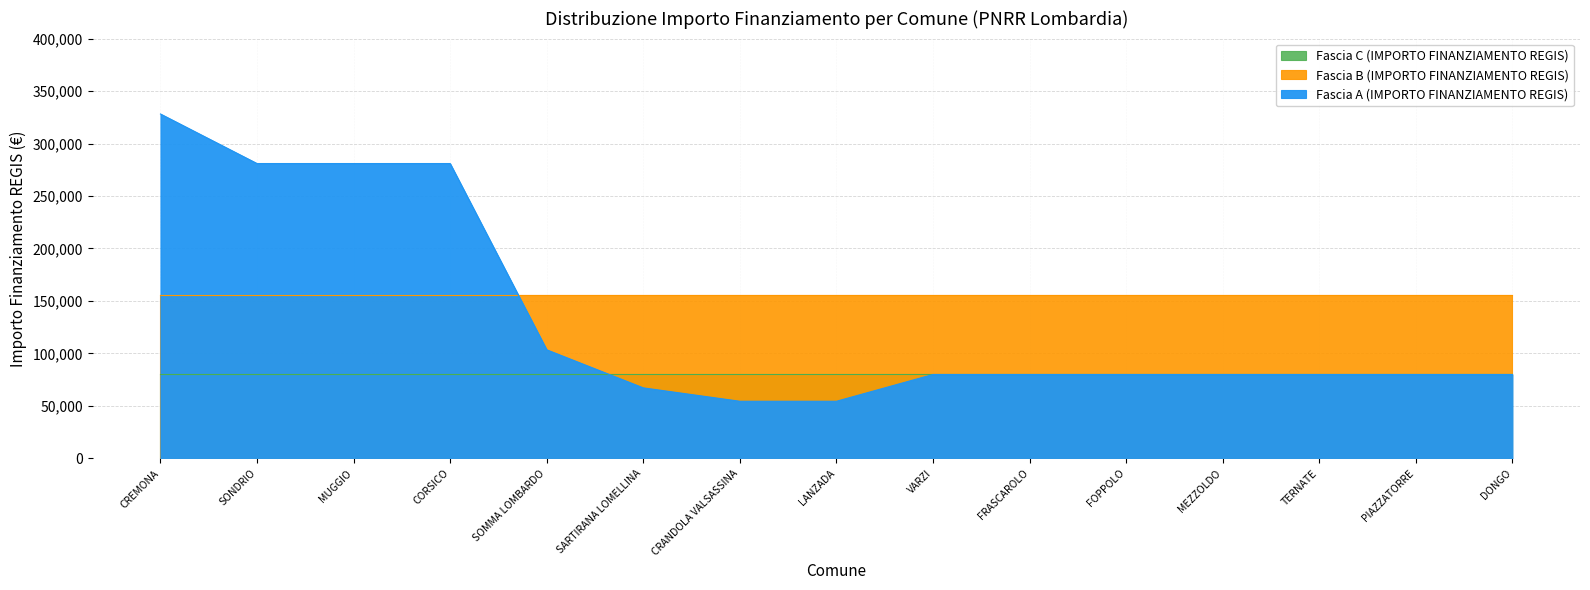

Reading left to right, transcribe all the data shown in this chart.

Fascia A (IMPORTO FINANZIAMENTO REGIS): CREMONA=328160	SONDRIO=280932	MUGGIO=280932	CORSICO=280932	SOMMA LOMBARDO=103444	SARTIRANA LOMELLINA=67167	CRANDOLA VALSASSINA=54412	LANZADA=54412	VARZI=79922	FRASCAROLO=79922	FOPPOLO=79922	MEZZOLDO=79922	TERNATE=79922	PIAZZATORRE=79922	DONGO=79922
Fascia B (IMPORTO FINANZIAMENTO REGIS): CREMONA=155234	SONDRIO=155234	MUGGIO=155234	CORSICO=155234	SOMMA LOMBARDO=155234	SARTIRANA LOMELLINA=155234	CRANDOLA VALSASSINA=155234	LANZADA=155234	VARZI=155234	FRASCAROLO=155234	FOPPOLO=155234	MEZZOLDO=155234	TERNATE=155234	PIAZZATORRE=155234	DONGO=155234
Fascia C (IMPORTO FINANZIAMENTO REGIS): CREMONA=79922	SONDRIO=79922	MUGGIO=79922	CORSICO=79922	SOMMA LOMBARDO=79922	SARTIRANA LOMELLINA=79922	CRANDOLA VALSASSINA=79922	LANZADA=79922	VARZI=79922	FRASCAROLO=79922	FOPPOLO=79922	MEZZOLDO=79922	TERNATE=79922	PIAZZATORRE=79922	DONGO=79922